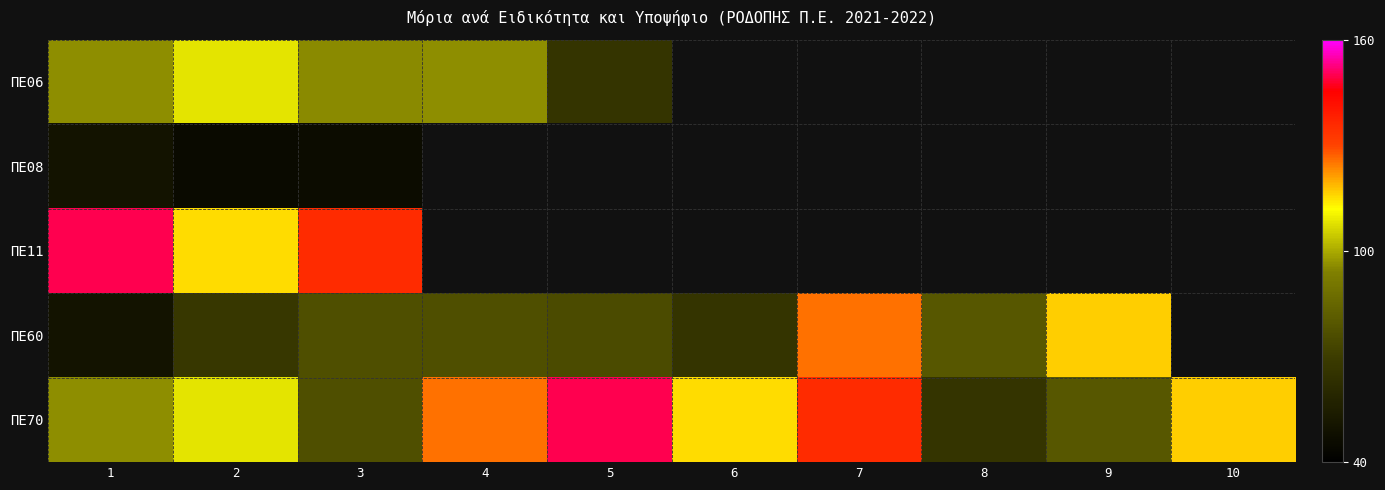

Count the number of categories in the chart.

10